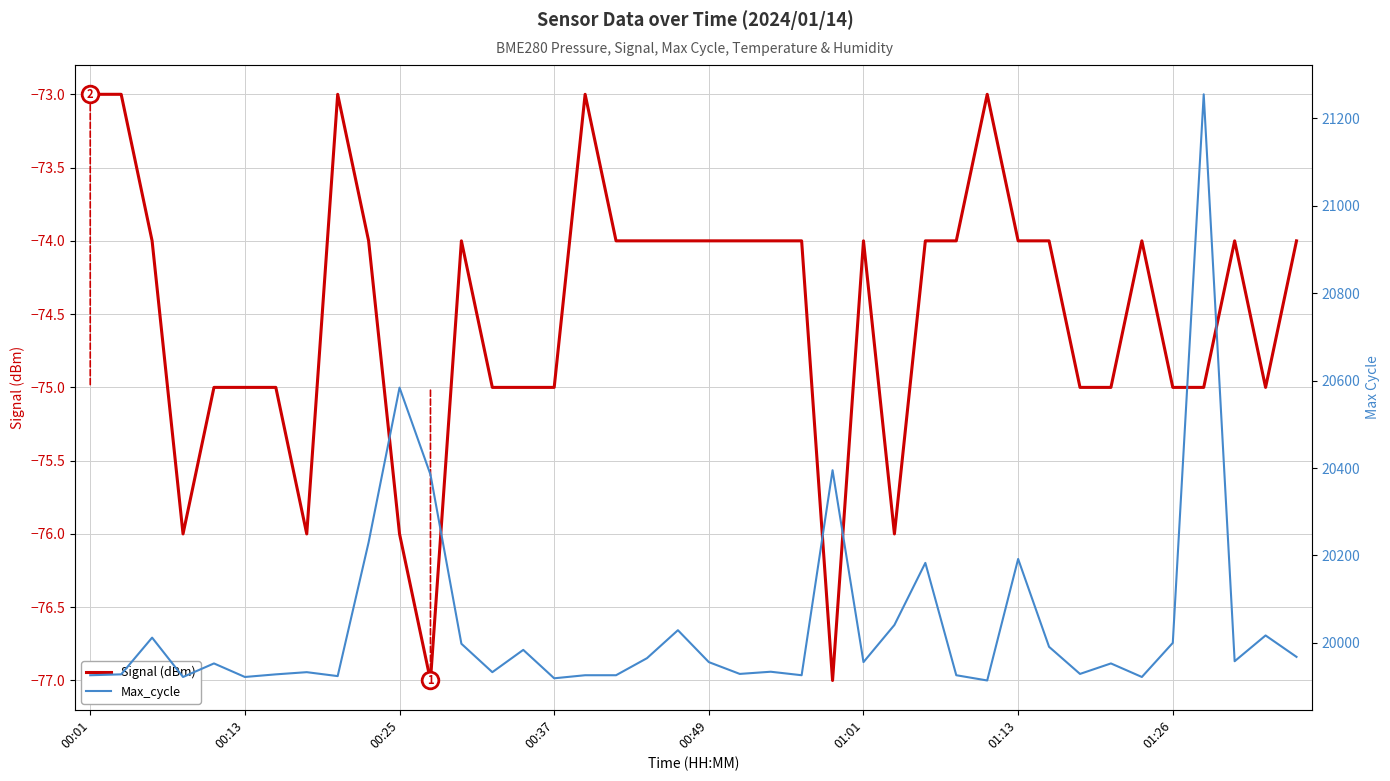

True or false: Signal (dBm) has more than 0 points higher than both neighbors.

True